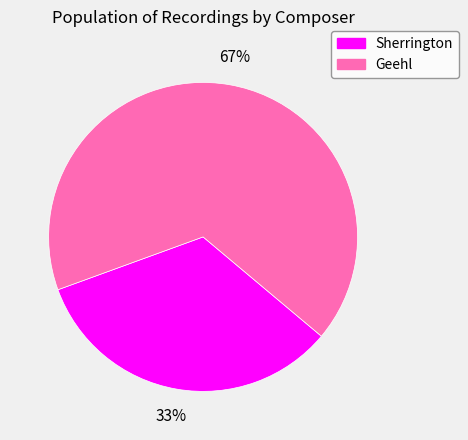

Do Geehl and Sherrington together represent more than half of the pie?

Yes